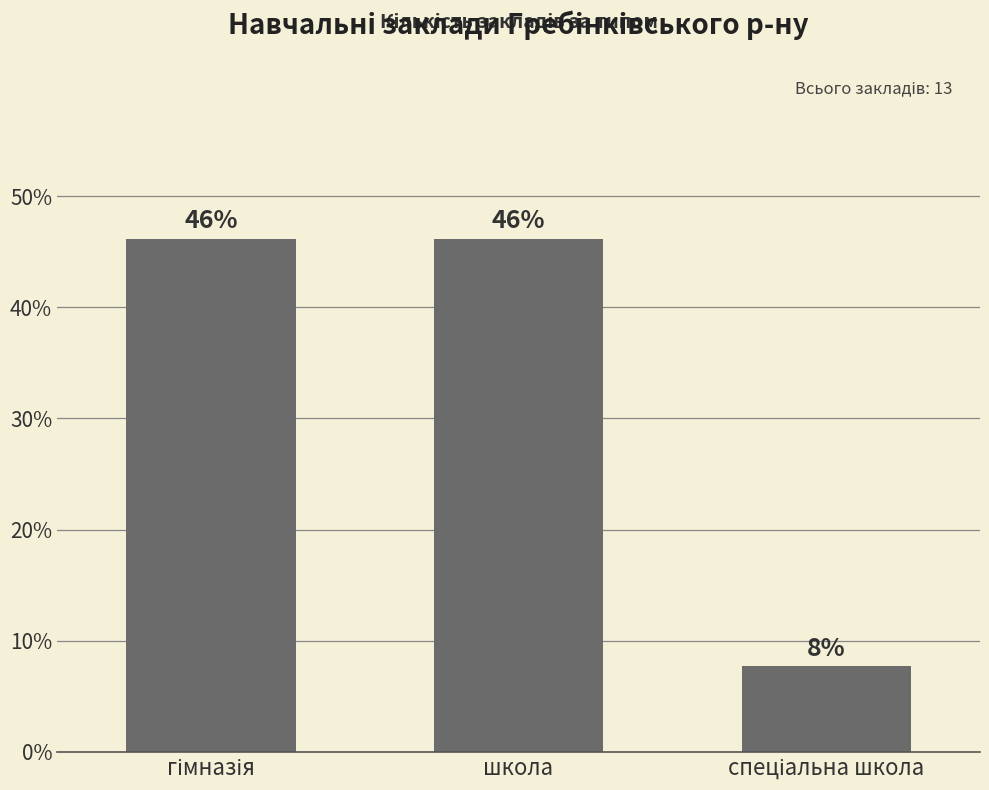

How many values are below 46?

1